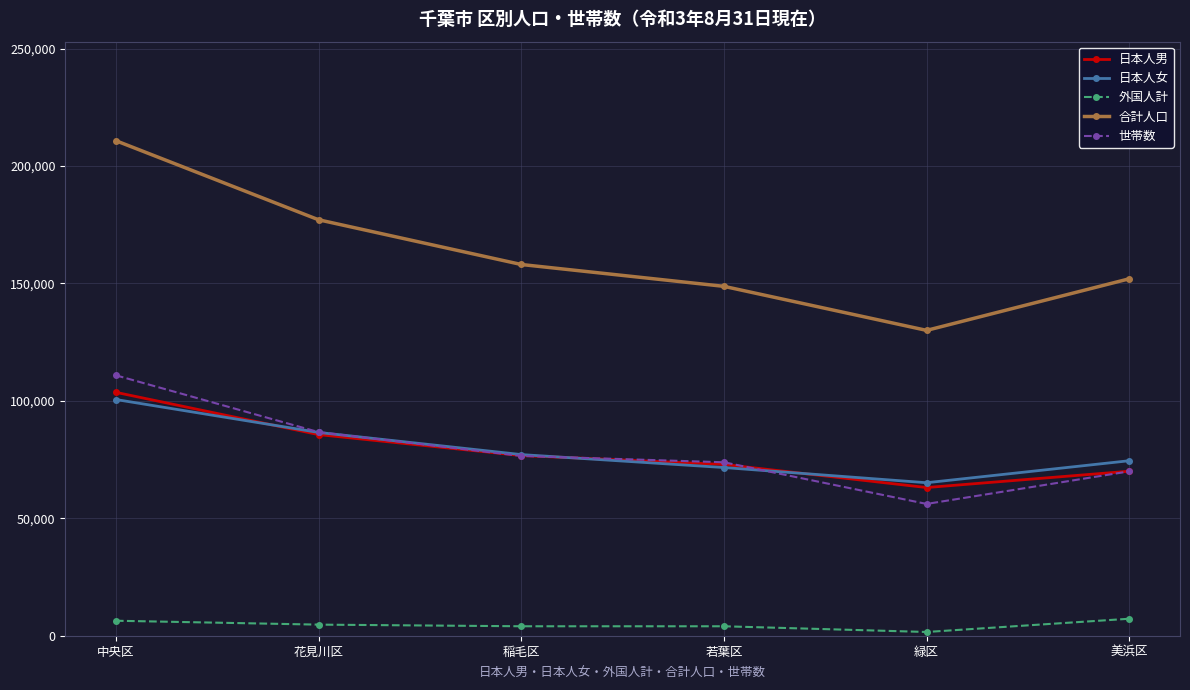

Which series changed the most between 中央区 and 花見川区?

合計人口